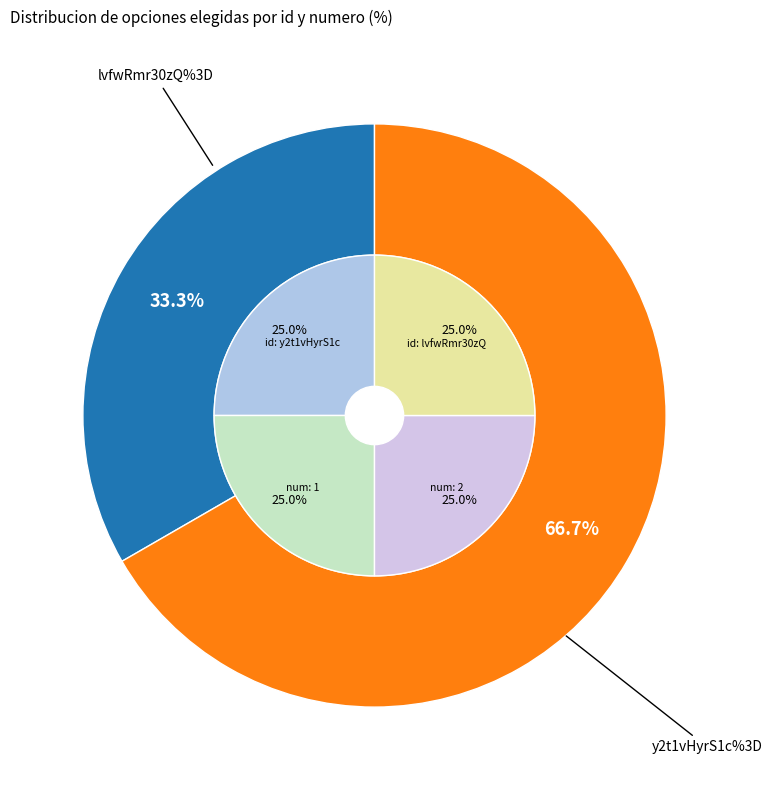

To the nearest percent, what is the average slice percentage?

50%